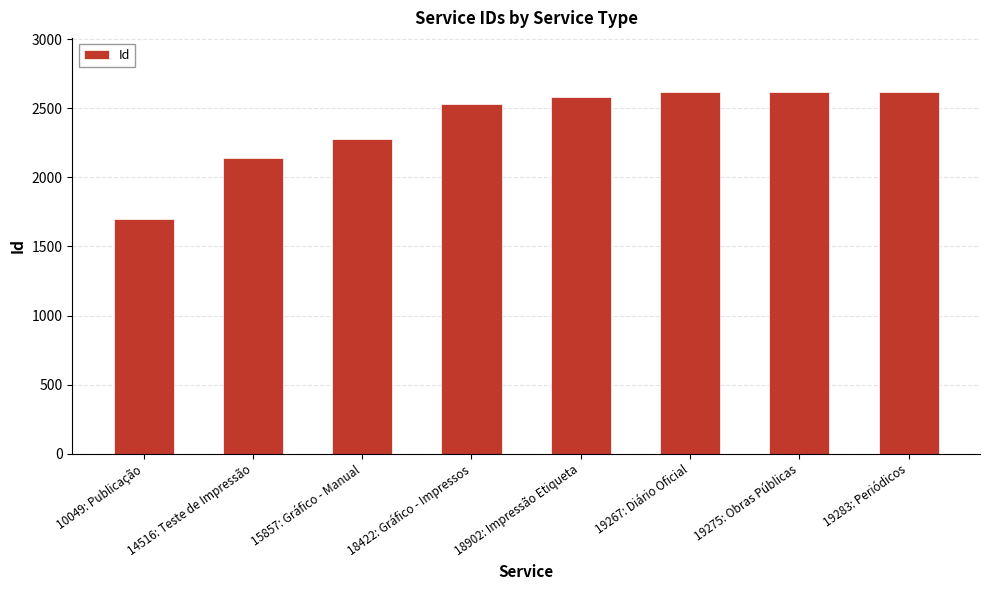

What is the label of the 7th bar from the right?

14516: Teste de Impressão